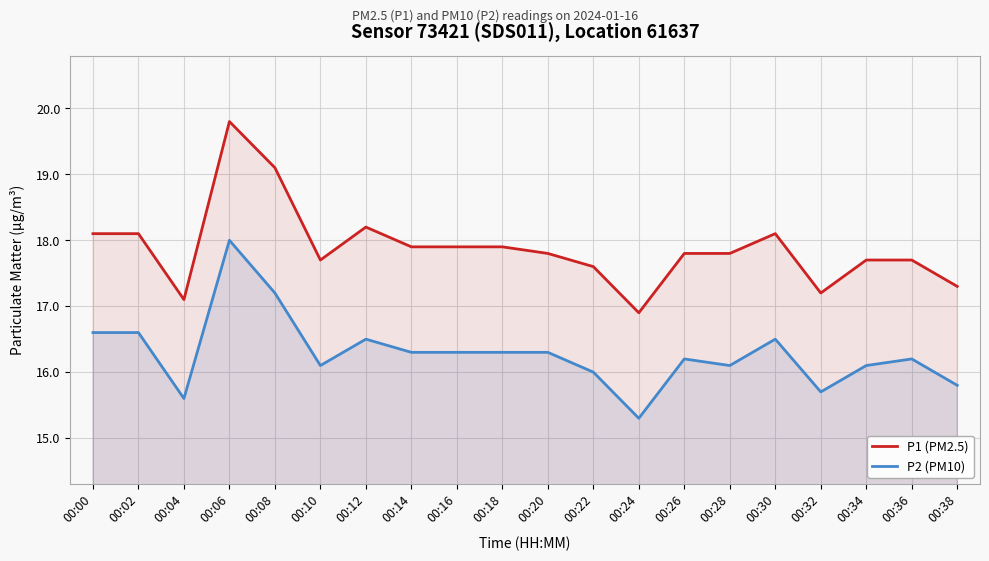

What is the average value of the P1 (PM2.5) series?

17.9